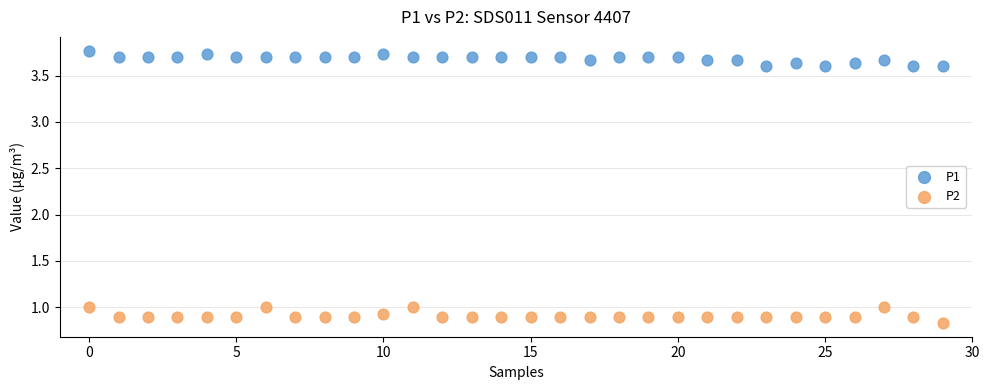

Across all data points, what is the range of Y values (max minus min)?

2.9